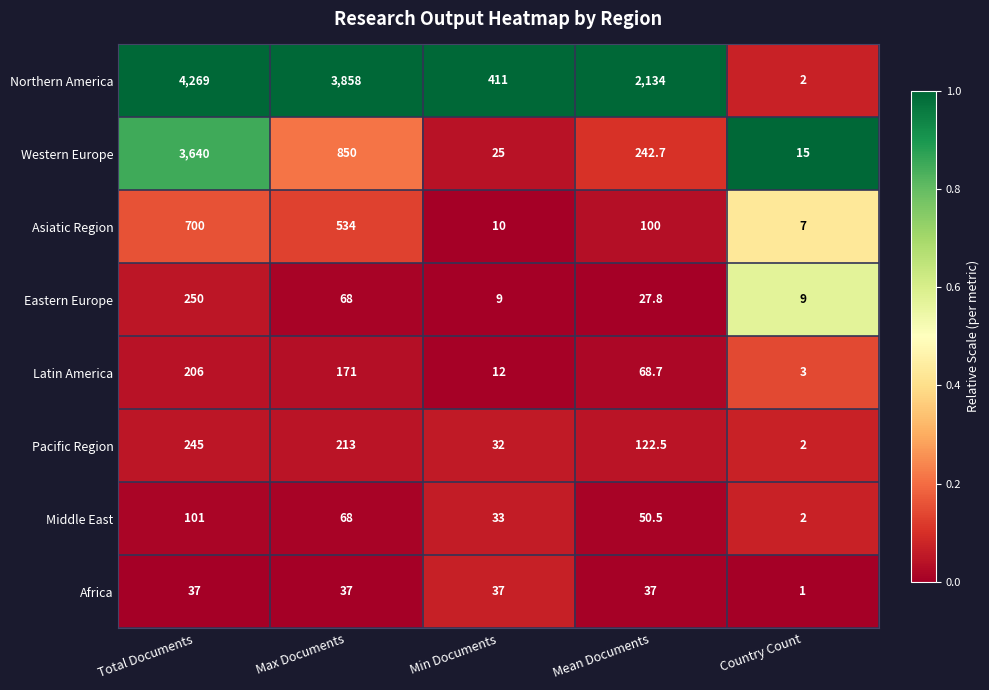

Is it true that Latin America equals 6.3 at Min Documents?

False